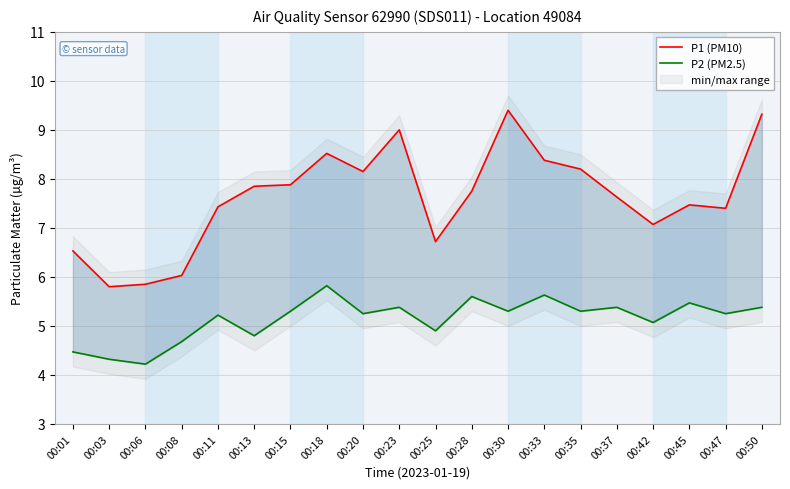

The P1 (PM10) series shows 10.1 at 00:25. True or false?

False